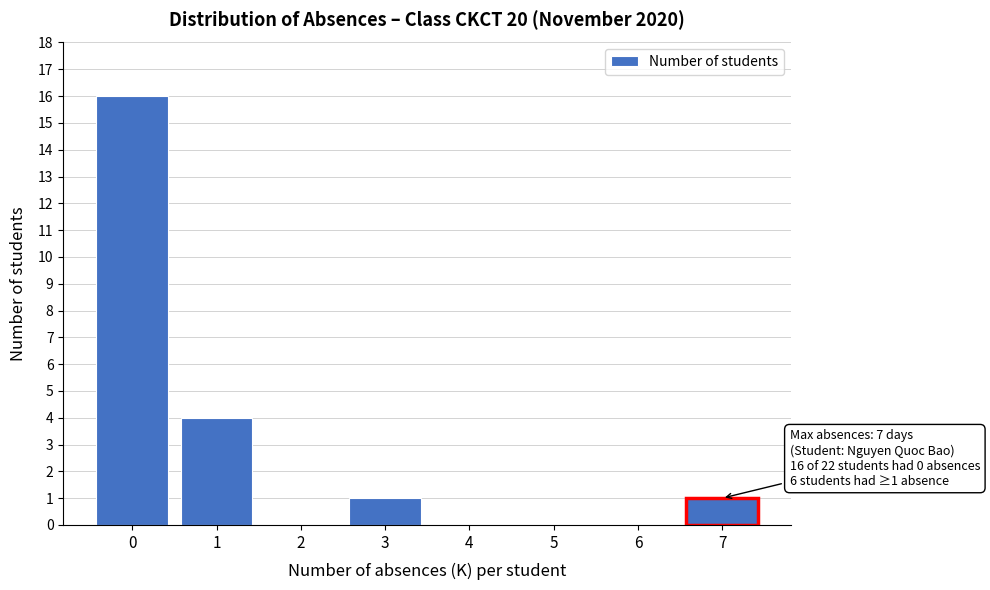

Reading right to left, transcribe all the data shown in this chart.

7=1	6=0	5=0	4=0	3=1	2=0	1=4	0=16